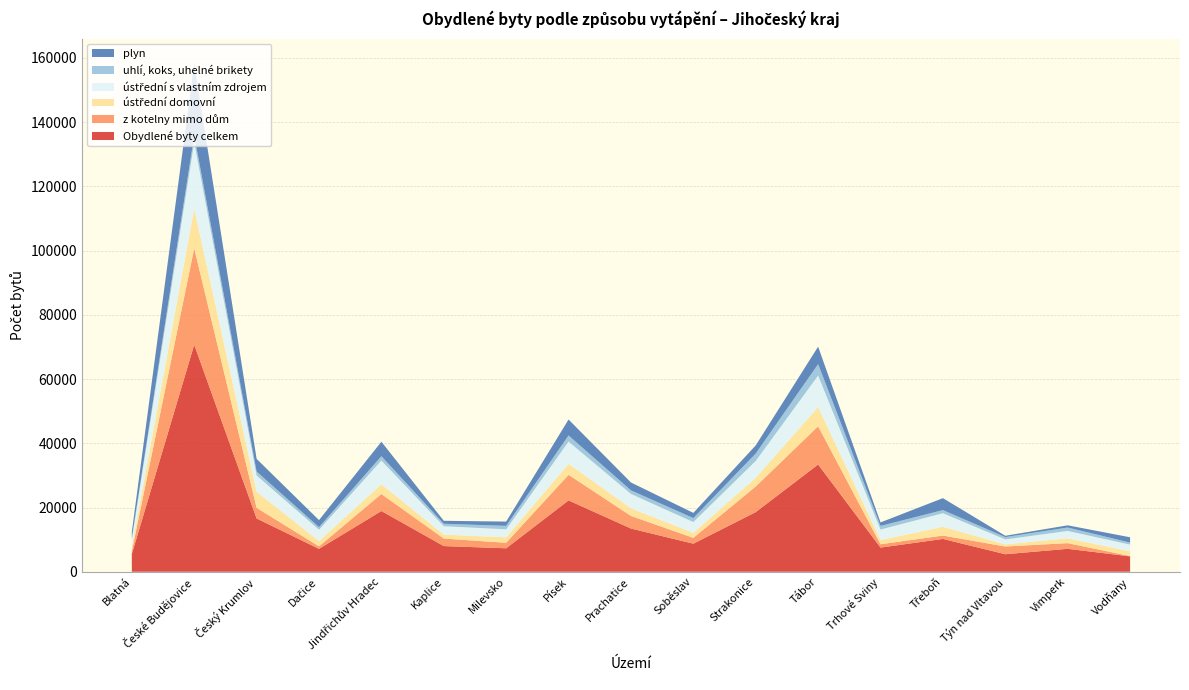

Reading left to right, what are all the values shown in this chart?

Obydlené byty celkem: 5499	70700	16590	7127	18910	7991	7304	22215	13456	8734	18572	33388	7521	10216	5455	7137	4786
z kotelny mimo dům: 866	29989	3304	775	5297	2334	1713	7964	3915	1817	7974	11902	1035	1055	2400	1766	105
ústřední domovní: 1378	12336	5002	1669	3034	1244	1690	3436	2392	1568	2704	5994	1299	2730	661	1501	1463
ústřední s vlastním zdrojem: 2251	20685	5074	3519	7373	2610	2501	6909	4456	3352	5254	9799	3282	4220	1541	2297	2097
uhlí, koks, uhelné brikety: 571	2170	1237	790	1354	759	1079	1910	1122	1234	2296	3555	1129	971	733	1065	623
plyn: 1832	22209	3930	2198	4512	923	1327	4959	2449	1616	2543	5441	1091	3722	410	686	1655